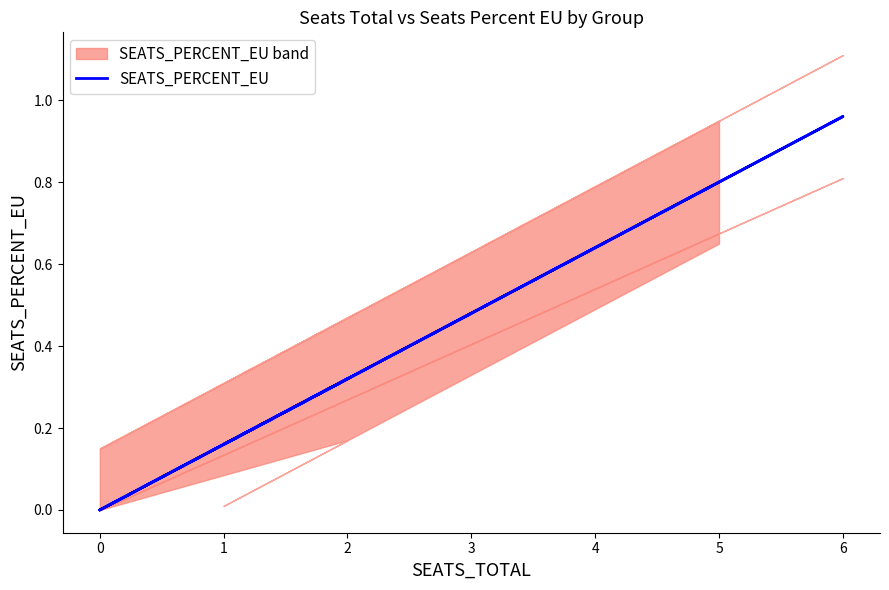

What is the sum of all values?

2.4